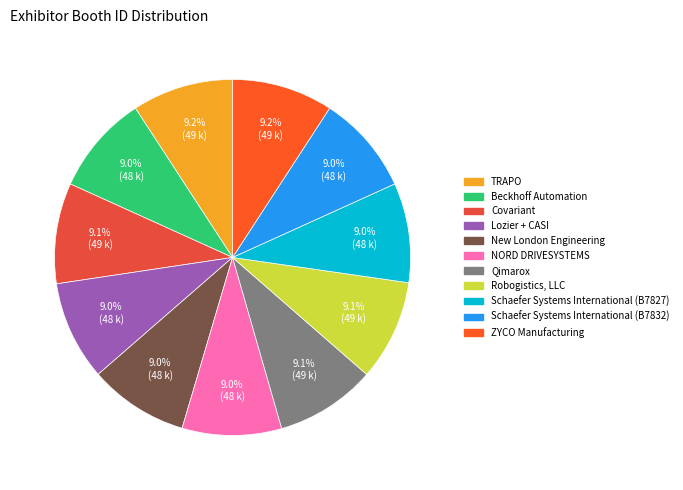

What is the ratio of the value at New London Engineering to the value at Beckhoff Automation?

1.0